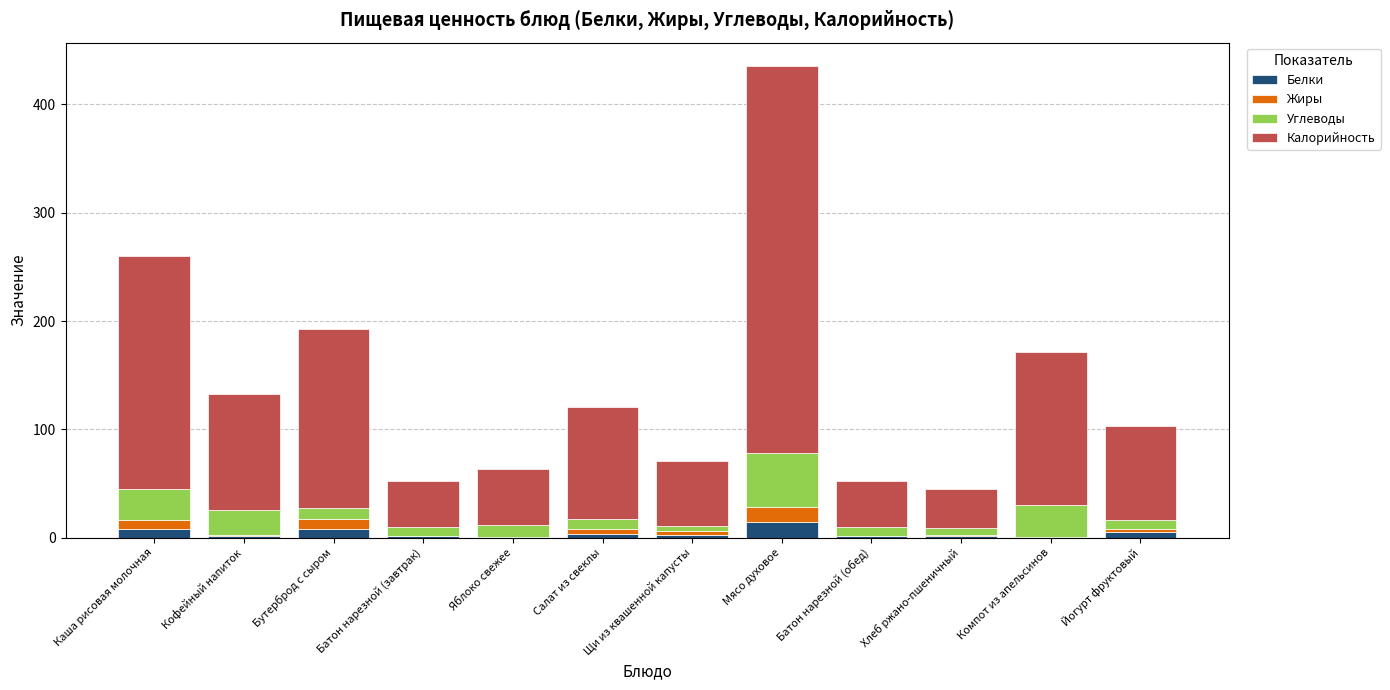

At which category is the sum across all series the highest?

Мясо духовое